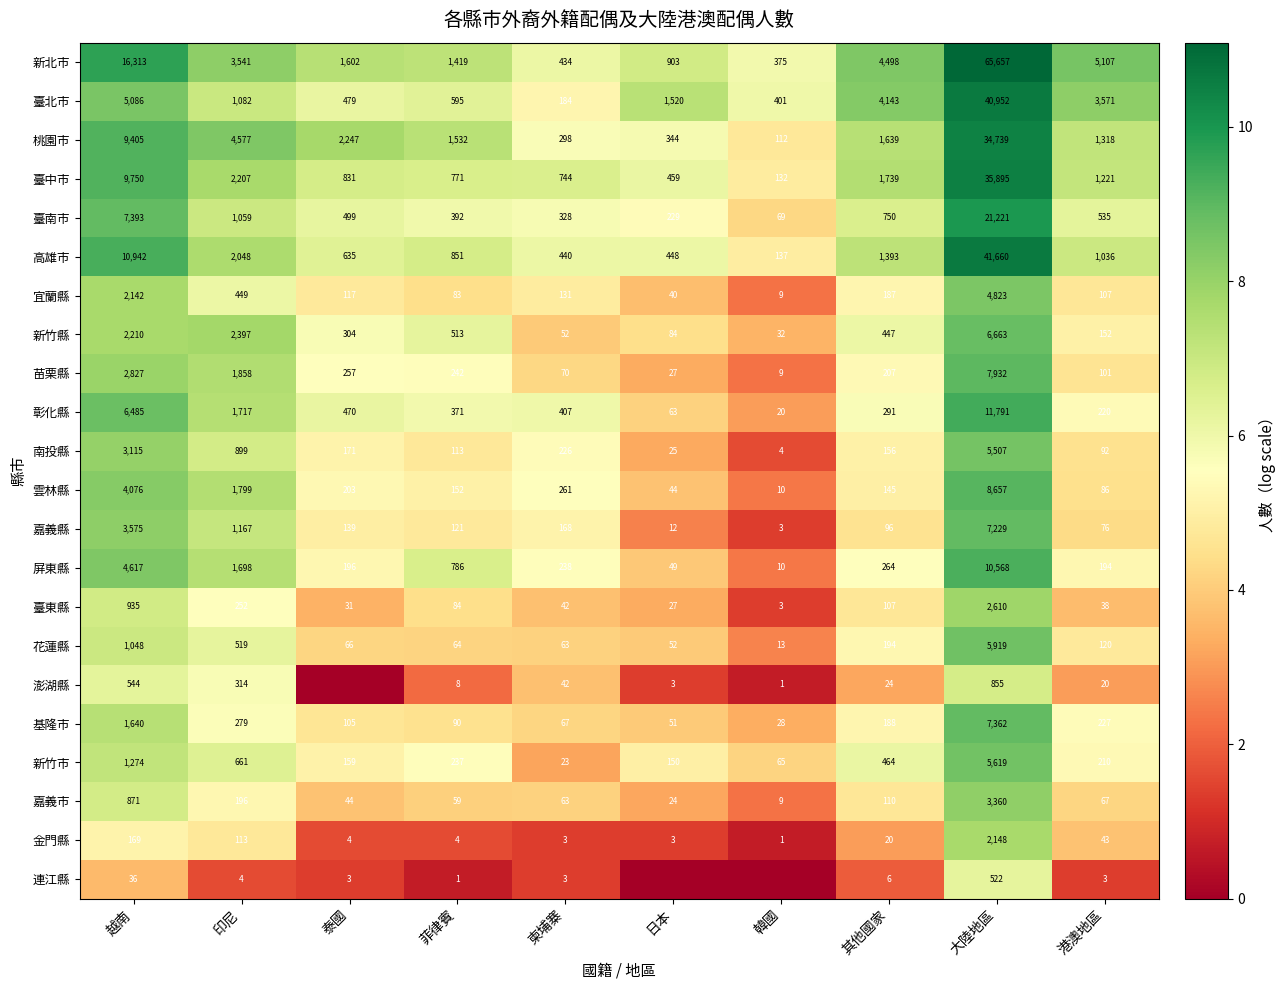

What is the spread (max minus min) of values at 柬埔寨?

741